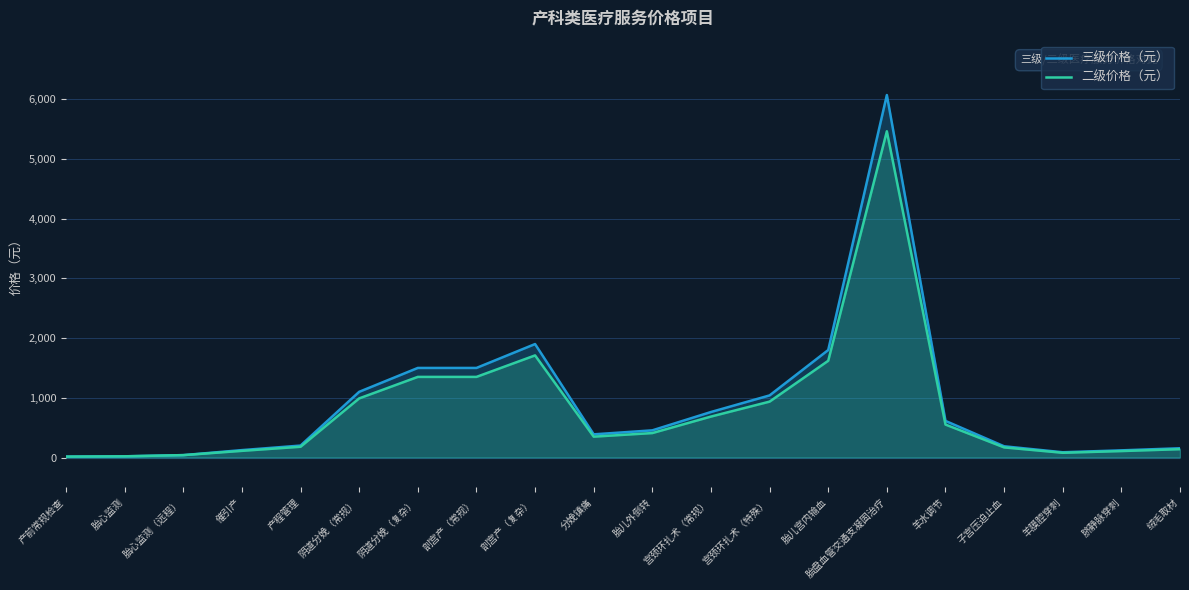

What is the highest value of the 二级价格（元） series?

5463.0